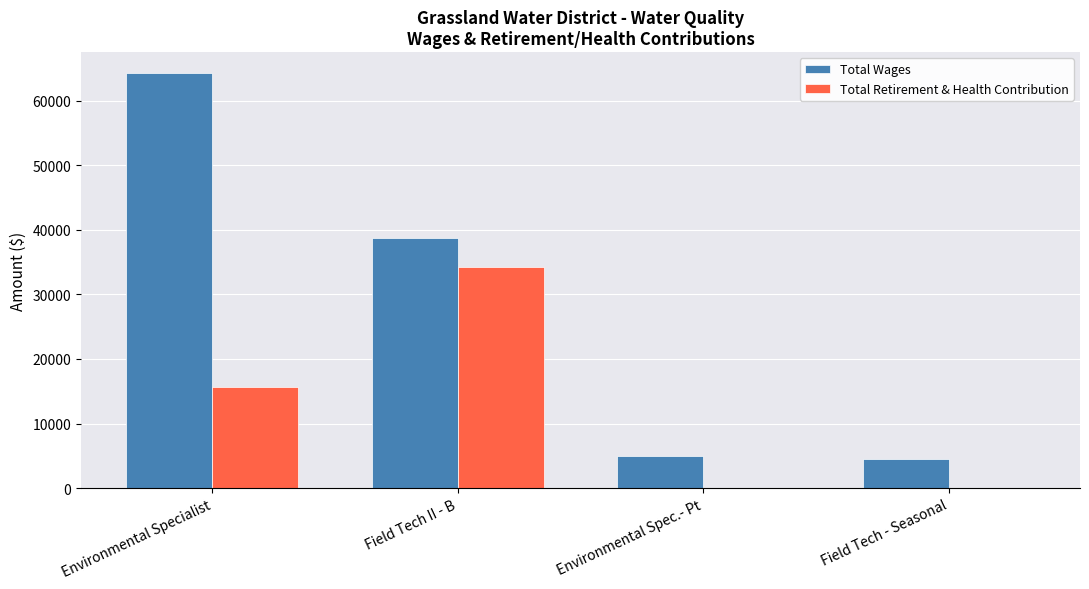

What is the sum of the Total Wages values at Environmental Spec.- Pt and Field Tech II - B?

43697